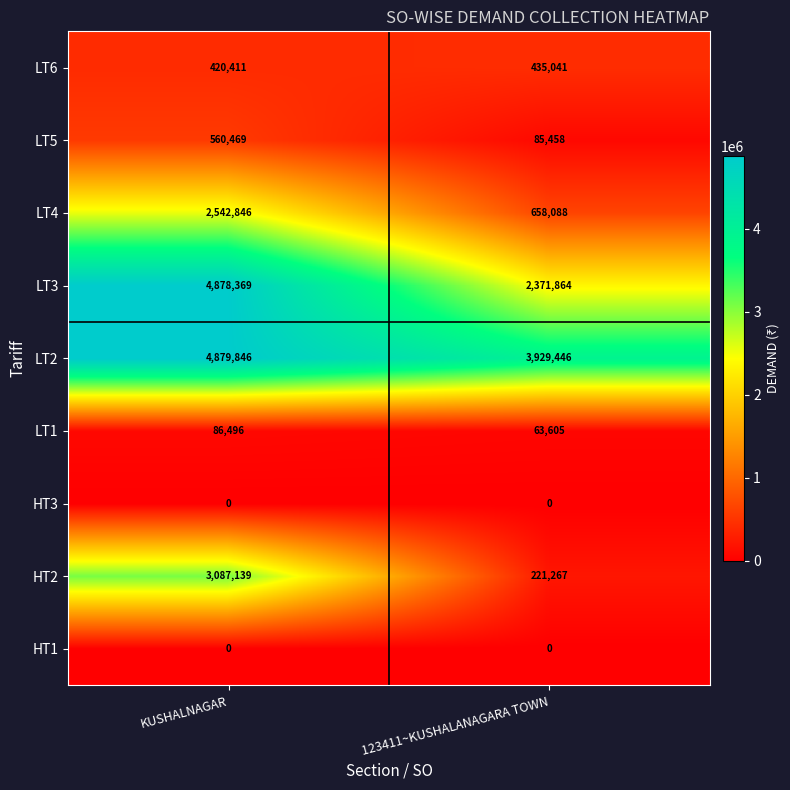

Reading left to right, extract all data points from this chart.

LT6: KUSHALNAGAR=420411	123411~KUSHALANAGARA TOWN=435041
LT5: KUSHALNAGAR=560469	123411~KUSHALANAGARA TOWN=85458
LT4: KUSHALNAGAR=2542846	123411~KUSHALANAGARA TOWN=658088
LT3: KUSHALNAGAR=4878369	123411~KUSHALANAGARA TOWN=2371864
LT2: KUSHALNAGAR=4879846	123411~KUSHALANAGARA TOWN=3929446
LT1: KUSHALNAGAR=86496	123411~KUSHALANAGARA TOWN=63605
HT3: KUSHALNAGAR=0	123411~KUSHALANAGARA TOWN=0
HT2: KUSHALNAGAR=3087139	123411~KUSHALANAGARA TOWN=221267
HT1: KUSHALNAGAR=0	123411~KUSHALANAGARA TOWN=0